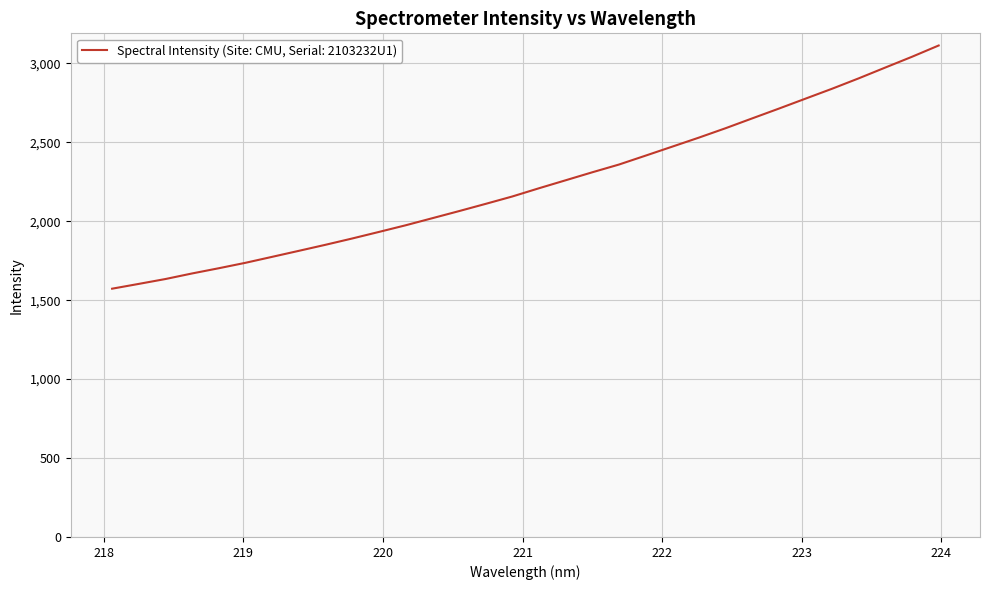

What is the smallest value displayed?

1572.6